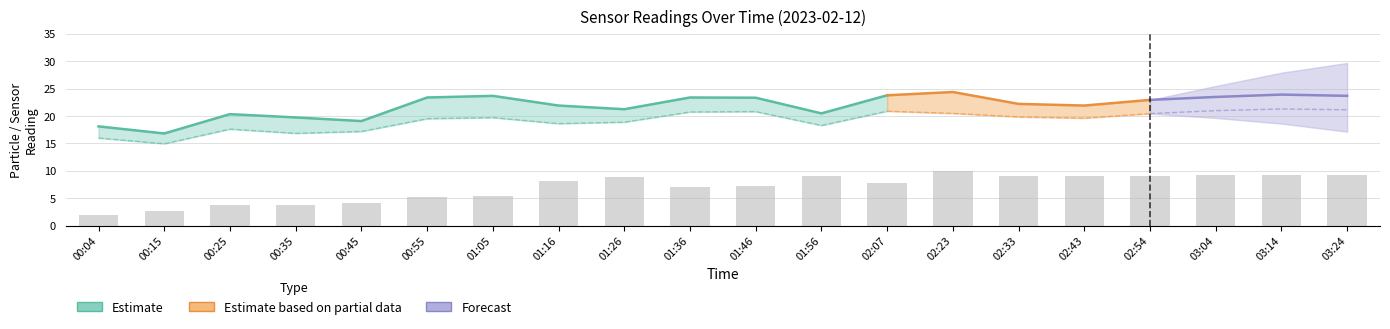

Are the bars horizontal?

No